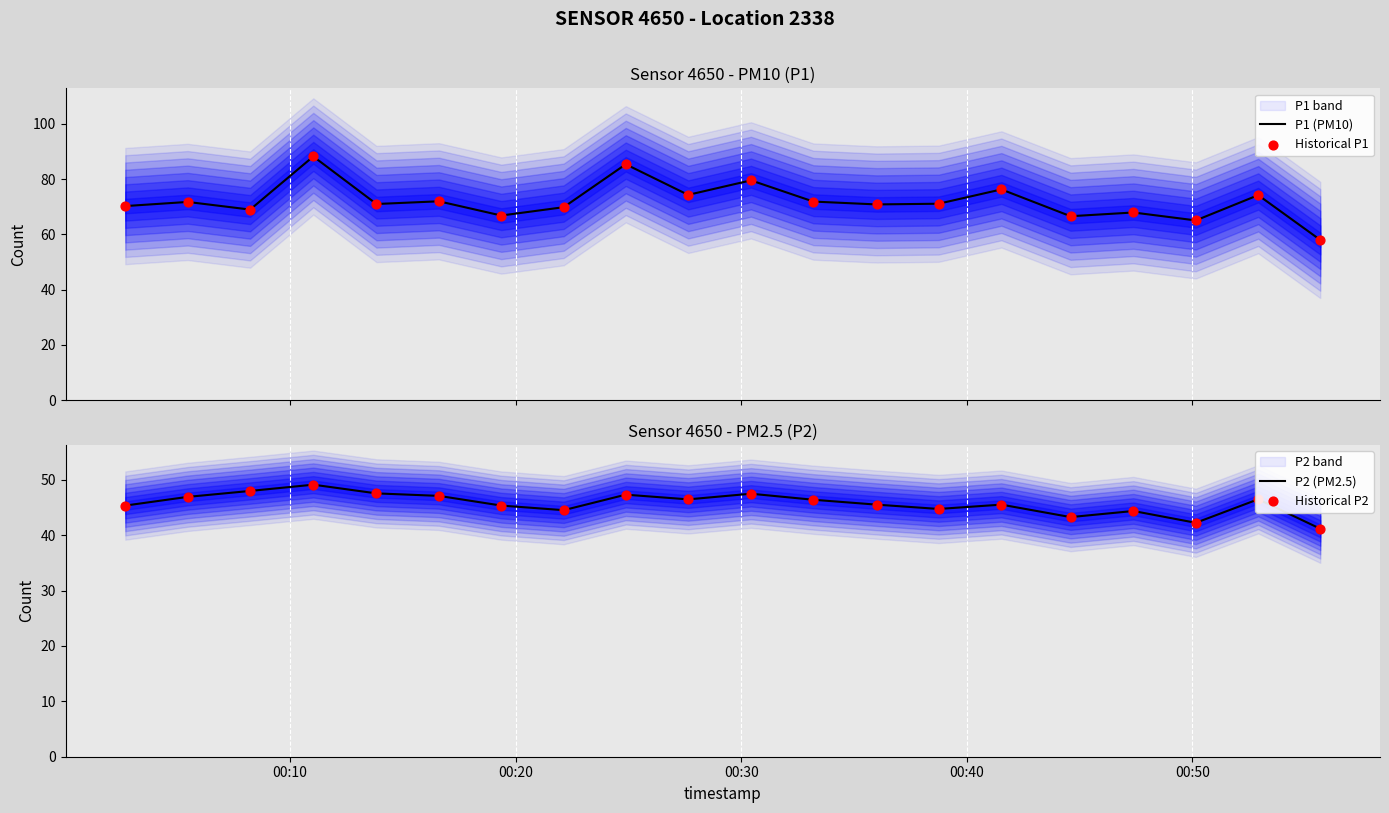

At how many categories does at least one series exceed 55?

20